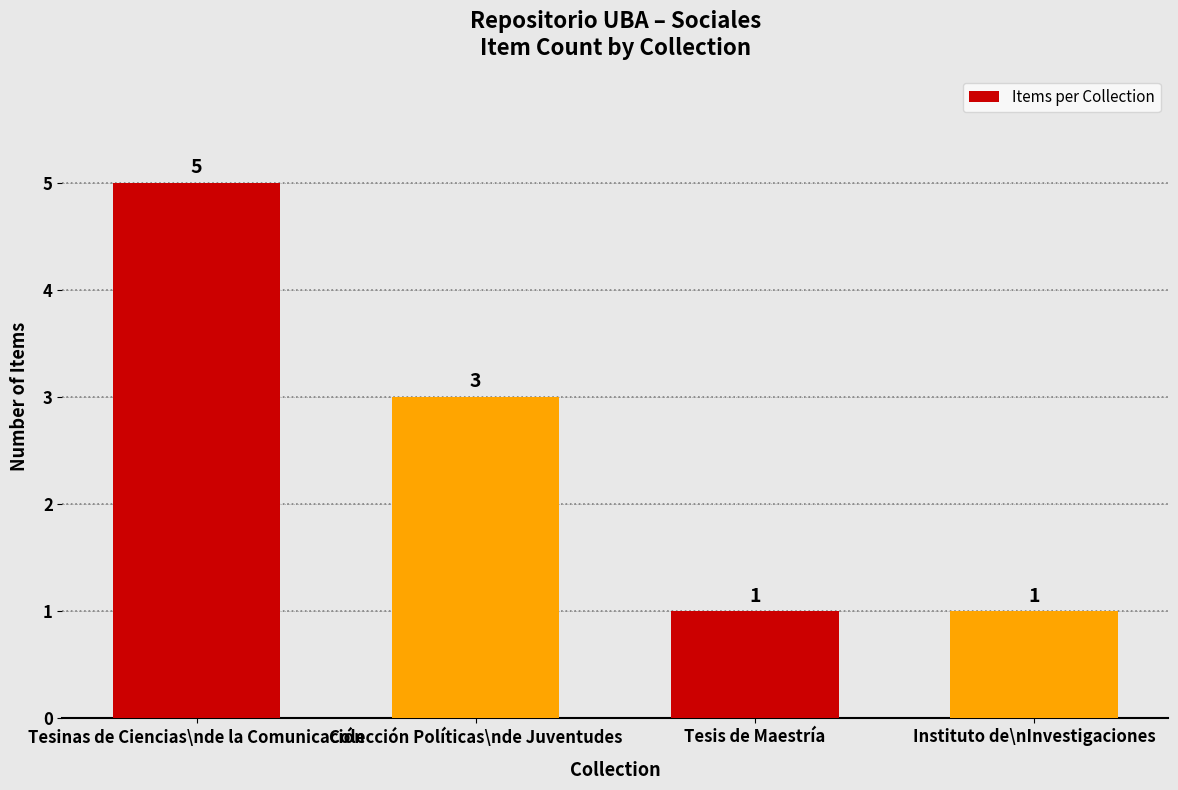

Read the value at Colección Políticas\nde Juventudes.

3